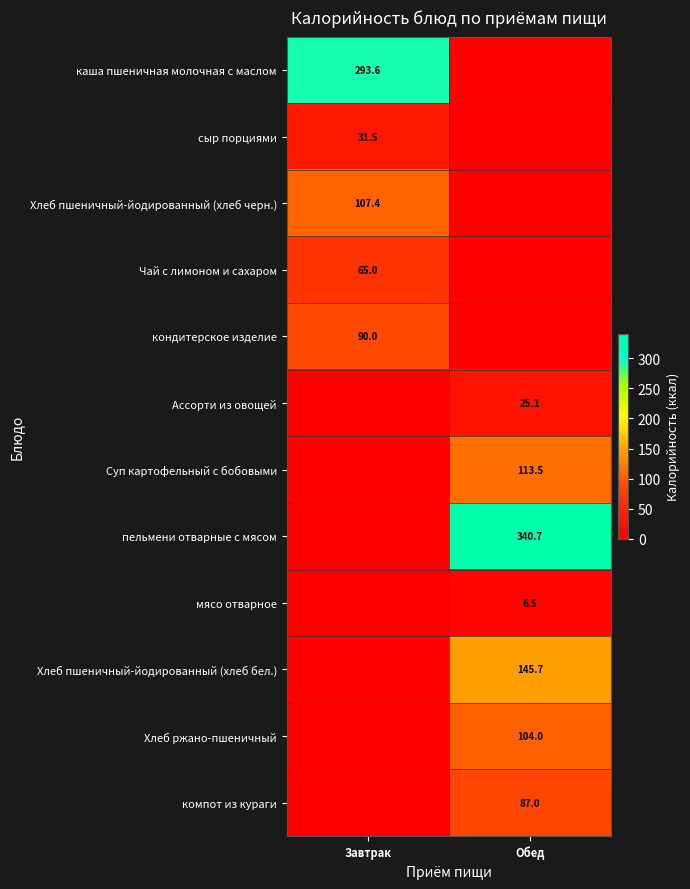

Is it true that каша пшеничная молочная с маслом equals 293.6 at Завтрак?

True